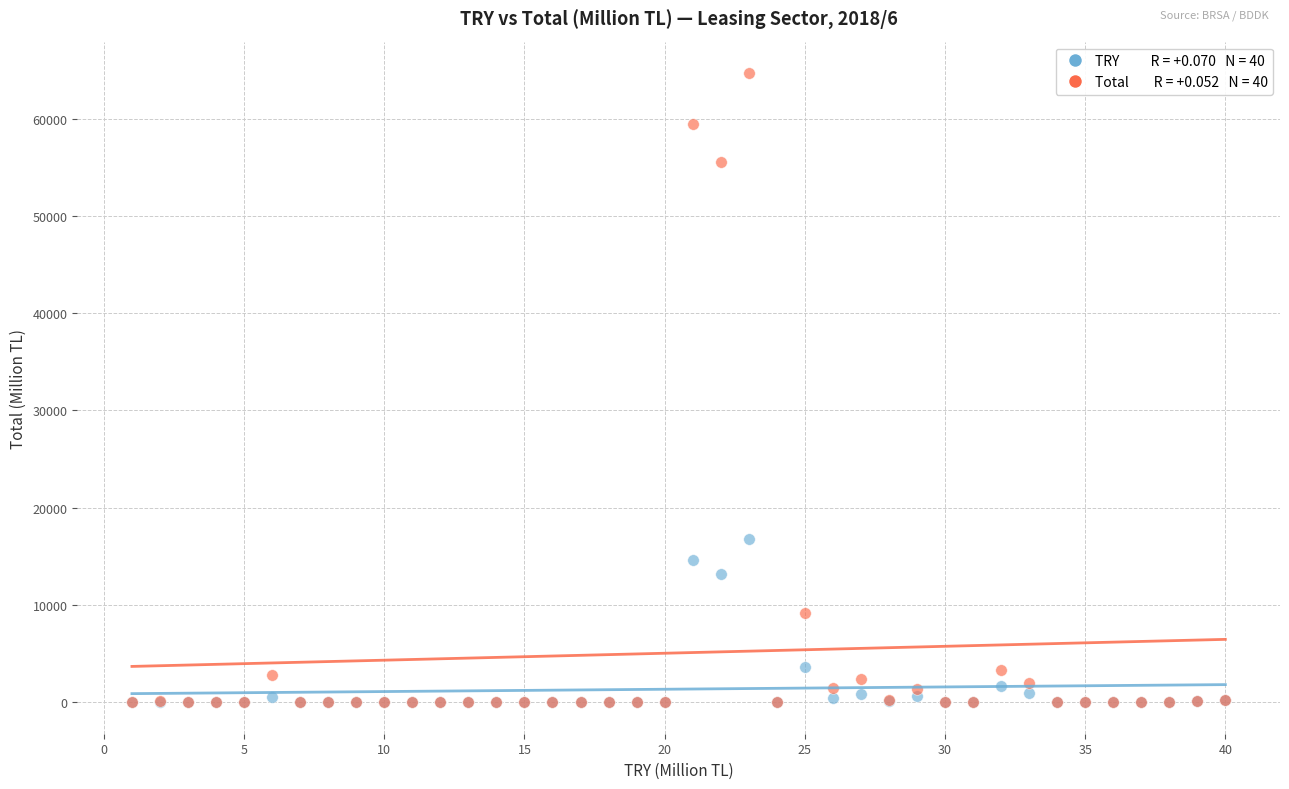

Across all series, what Y value is closest to 32337?

16782.9